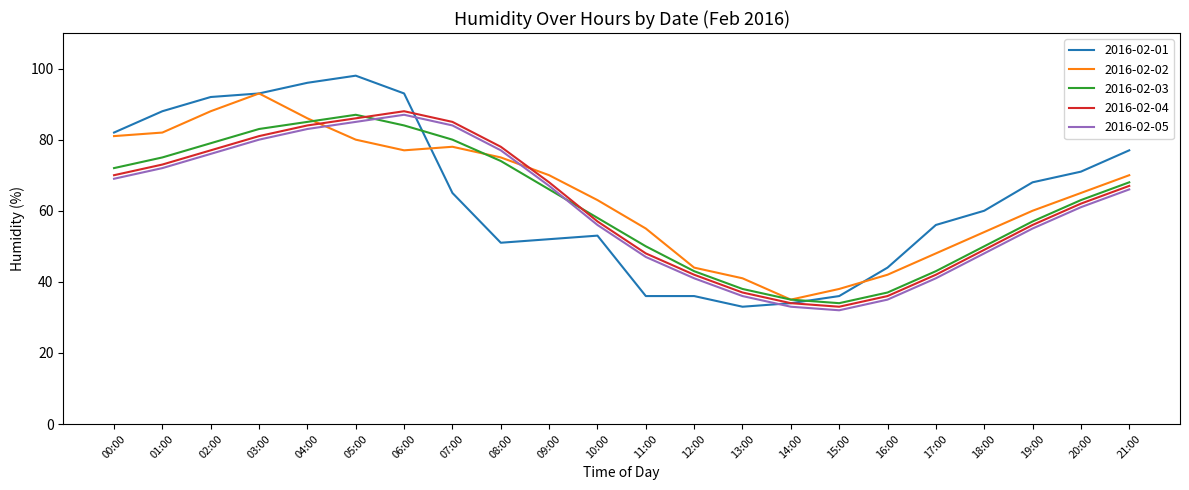

Reading left to right, list all the values displayed in this chart.

2016-02-01: 82	88	92	93	96	98	93	65	51	52	53	36	36	33	34	36	44	56	60	68	71	77
2016-02-02: 81	82	88	93	86	80	77	78	75	70	63	55	44	41	35	38	42	48	54	60	65	70
2016-02-03: 72	75	79	83	85	87	84	80	74	66	58	50	43	38	35	34	37	43	50	57	63	68
2016-02-04: 70	73	77	81	84	86	88	85	78	68	57	48	42	37	34	33	36	42	49	56	62	67
2016-02-05: 69	72	76	80	83	85	87	84	77	67	56	47	41	36	33	32	35	41	48	55	61	66